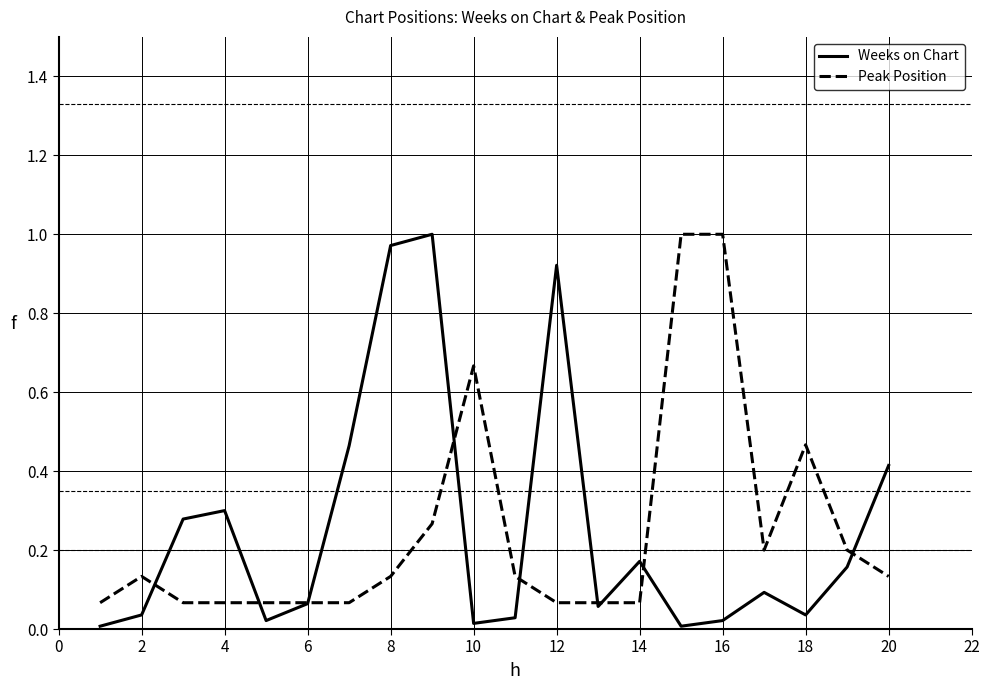

Which series has the largest range (max minus min)?

Weeks on Chart